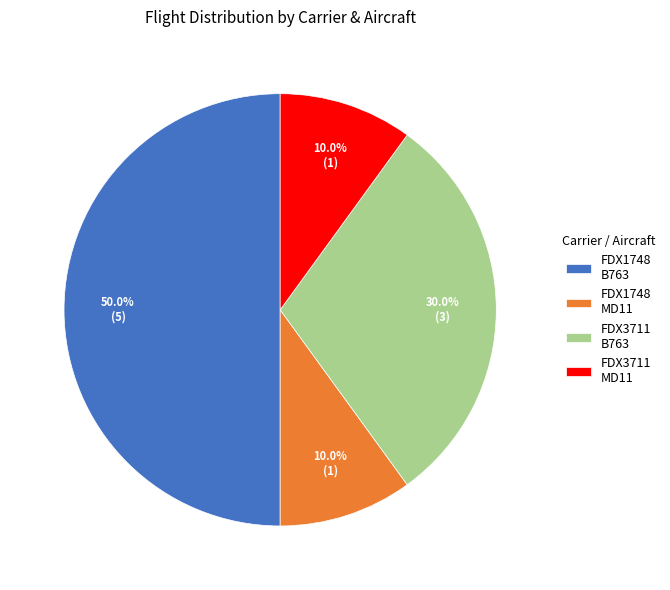

What is the ratio of the value at FDX1748 B763 to the value at FDX3711 MD11?

5.0